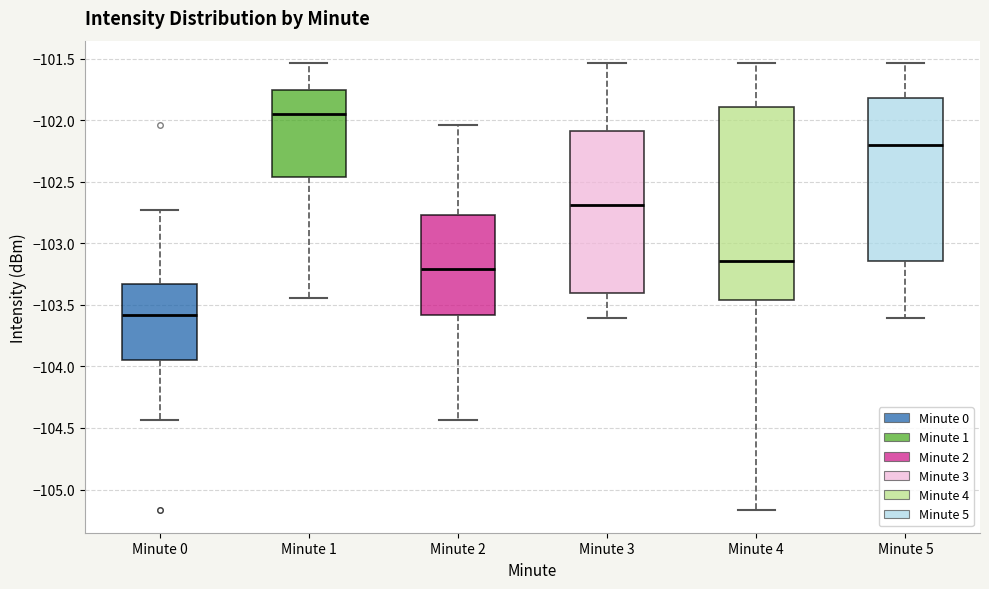

Reading left to right, transcribe this box plot: for each box, give where its median line is, the range the box spans, and where its two whiskers end, as read against the y-axis. The values are not printed on the chart, so give them approximately, as read against the axis.

Minute 0: median -103.60, box -103.95 to -103.35, whiskers -104.45 to -102.75
Minute 1: median -101.95, box -102.45 to -101.75, whiskers -103.45 to -101.55
Minute 2: median -103.20, box -103.60 to -102.75, whiskers -104.45 to -102.05
Minute 3: median -102.70, box -103.40 to -102.10, whiskers -103.60 to -101.55
Minute 4: median -103.15, box -103.45 to -101.90, whiskers -105.15 to -101.55
Minute 5: median -102.20, box -103.15 to -101.80, whiskers -103.60 to -101.55